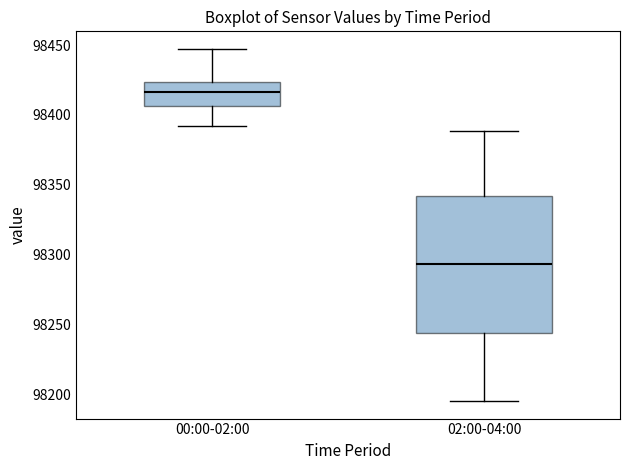

Reading left to right, read every box against the y-axis: the position of its median line, the range the box covers, and the ends of its whiskers. The values are not printed on the chart, so give them approximately, as read against the axis.

00:00-02:00: median 98415, box 98405 to 98425, whiskers 98390 to 98445
02:00-04:00: median 98295, box 98245 to 98340, whiskers 98195 to 98390